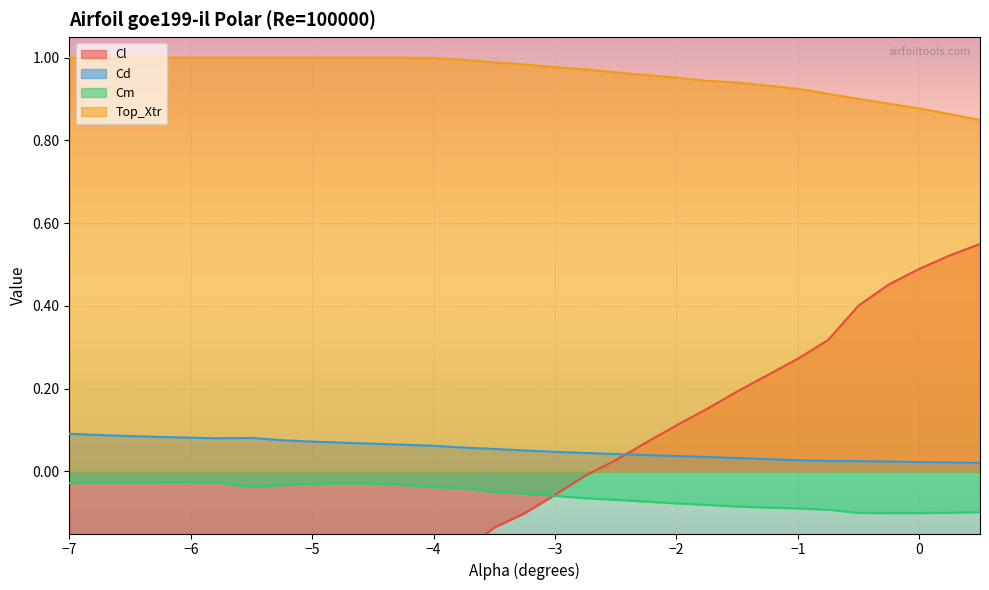

The Cl series shows 0.5 at -0.25. True or false?

True